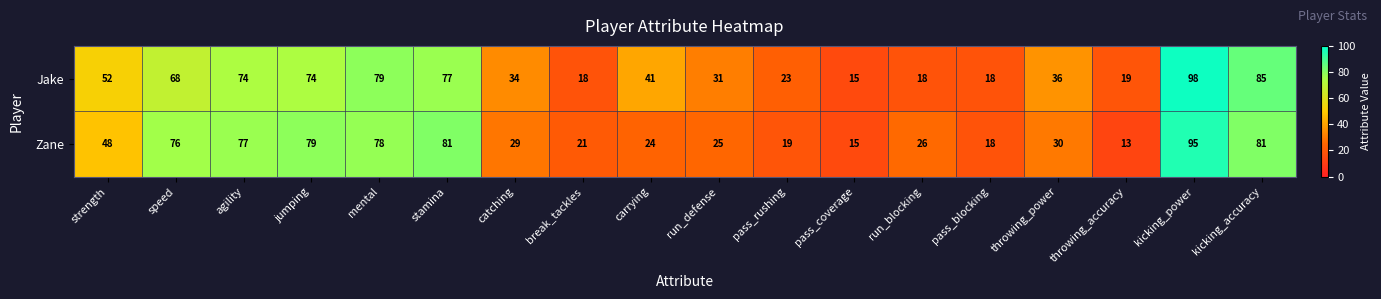

True or false: Jake has a value of 36 at throwing_power.

True